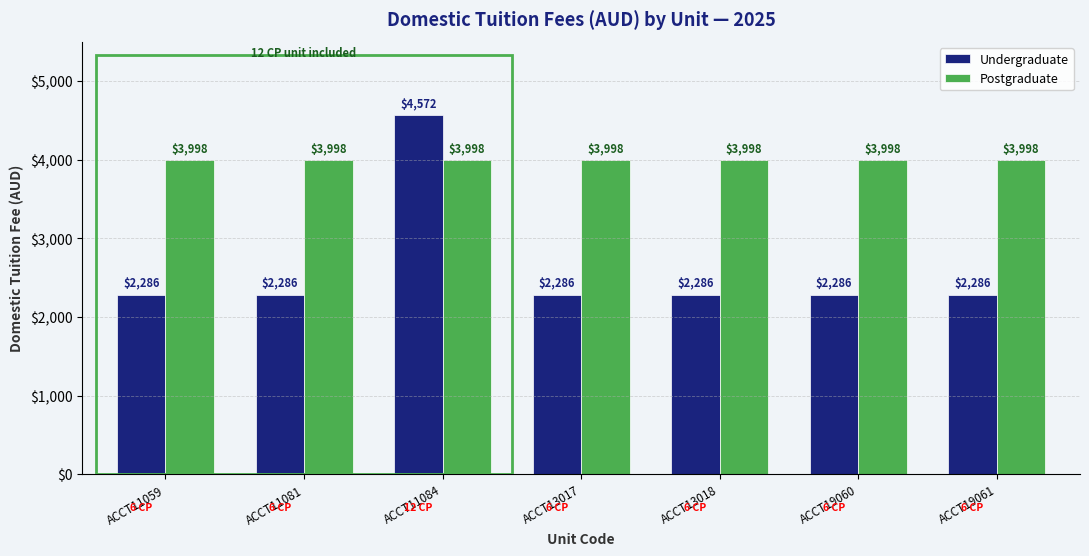

What is the sum of the Undergraduate values at ACCT11081 and ACCT13018?

4572.0